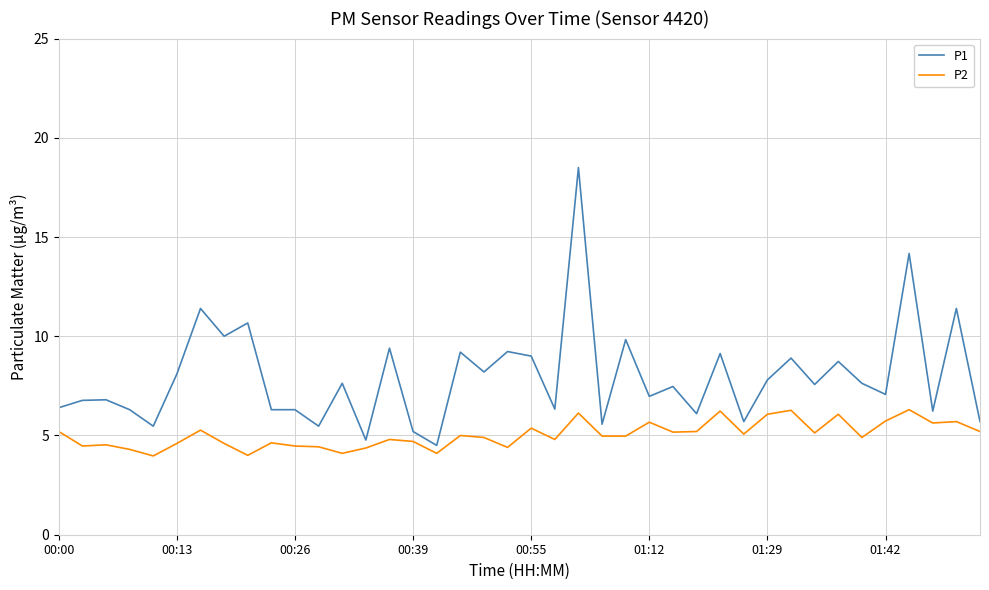

Count the number of data series in this chart.

2